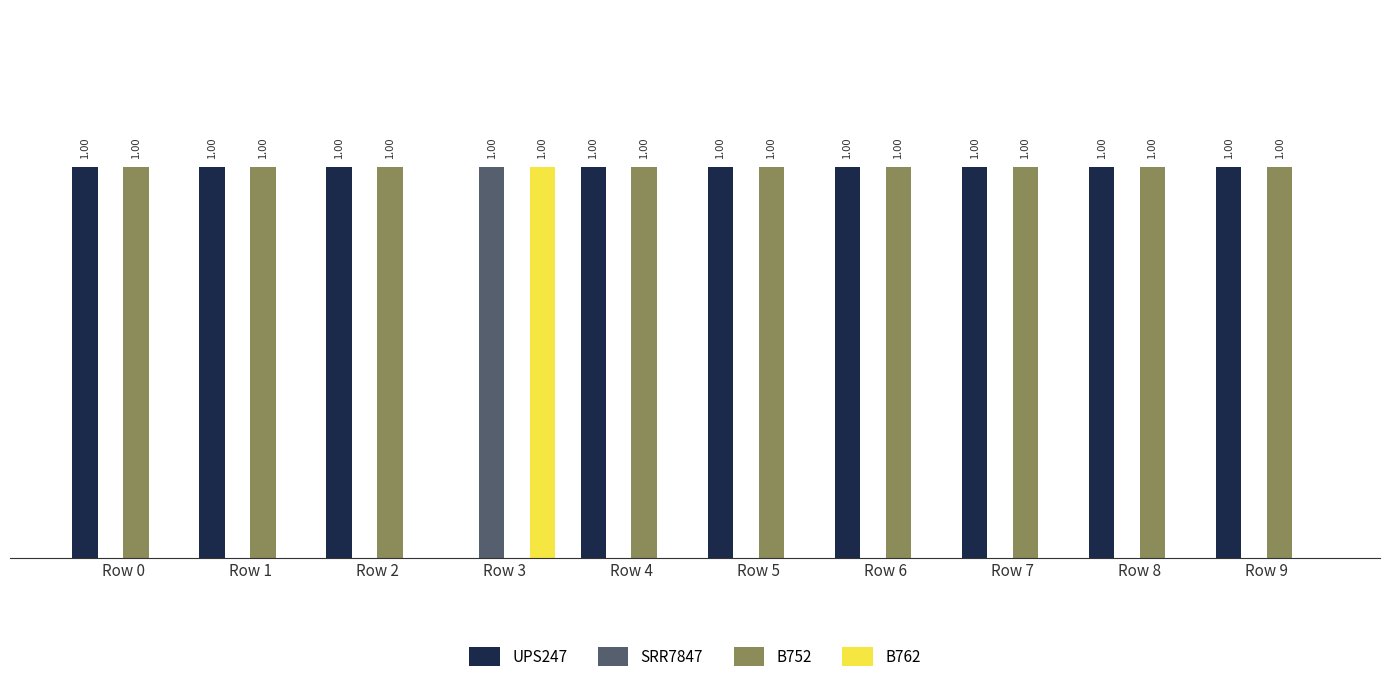

What are all the series names shown in the legend?

UPS247, SRR7847, B752, B762